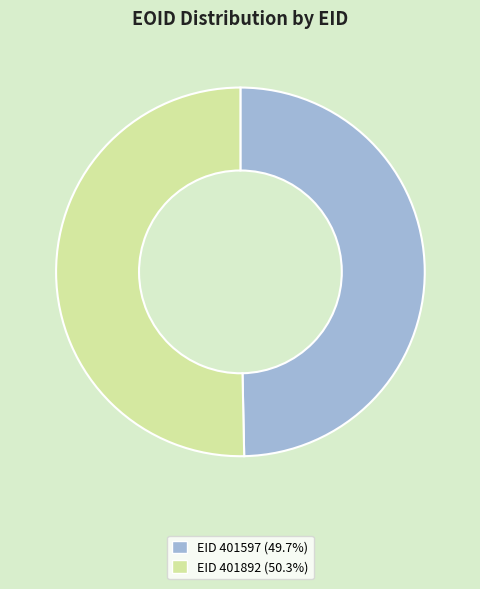

Does any single category account for the majority?

Yes